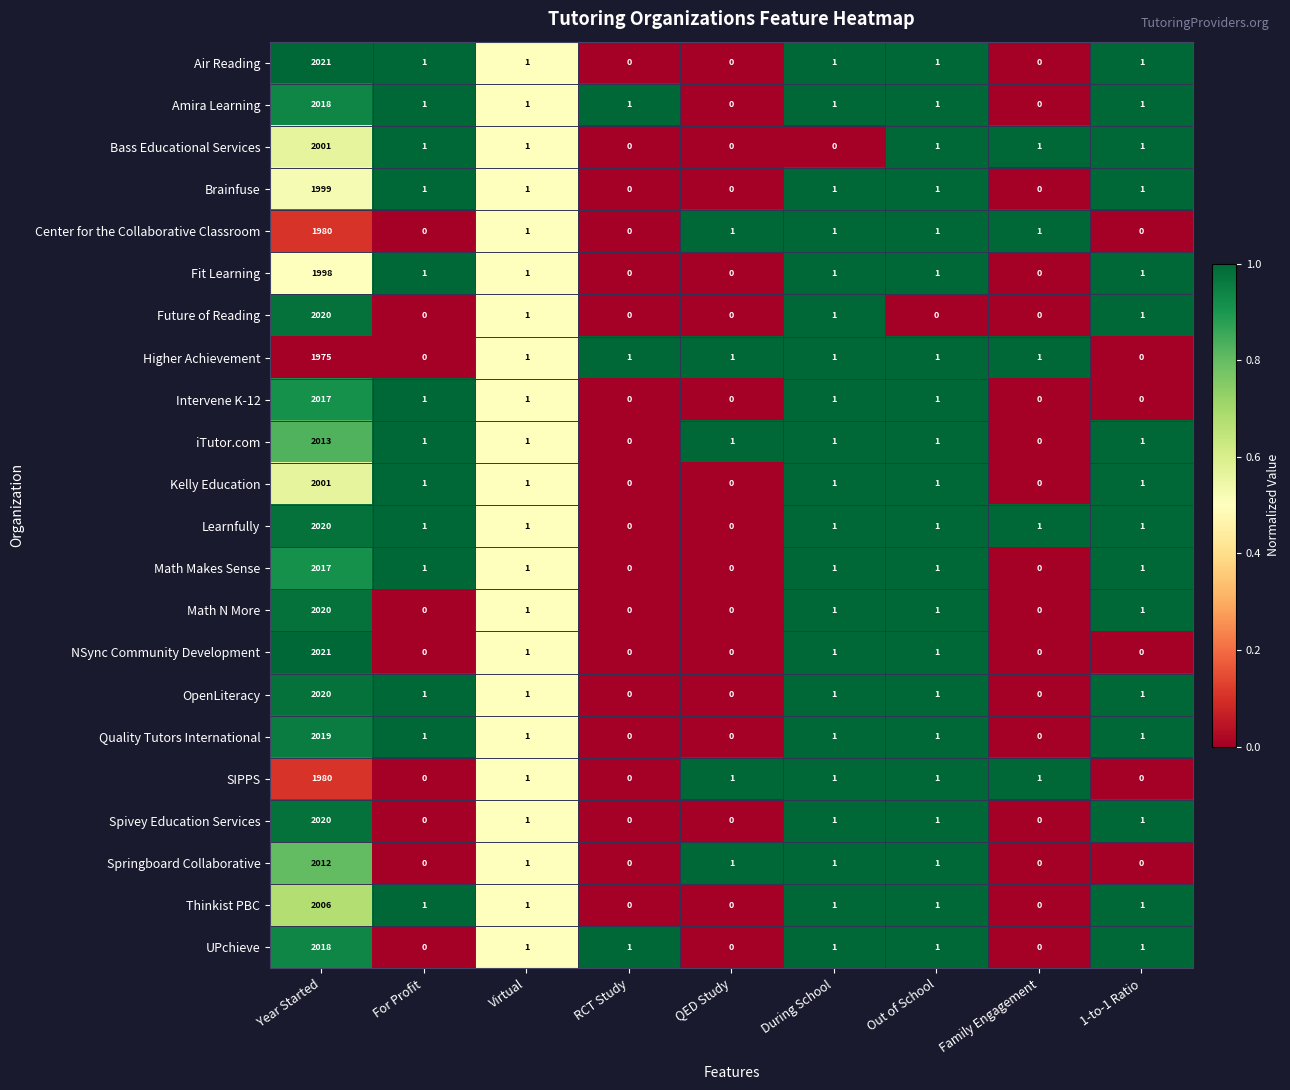

What is the average value of the UPchieve series?

225